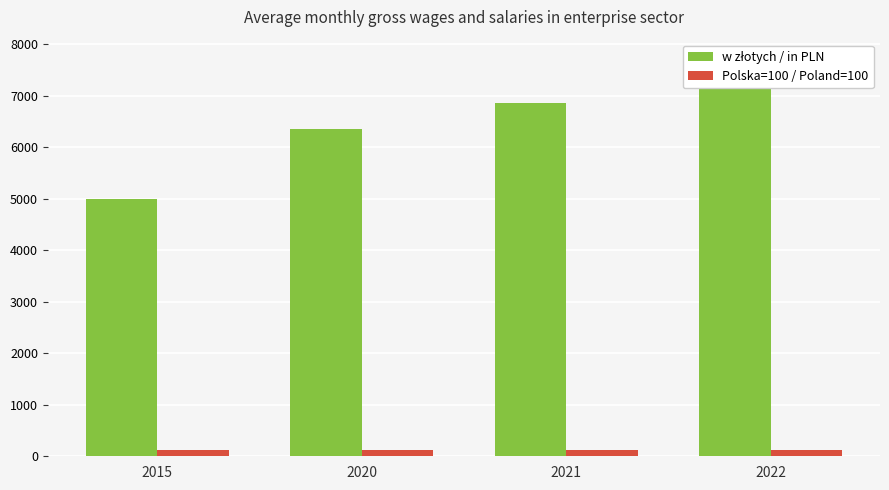

Reading left to right, what are all the values shown in this chart?

w złotych / in PLN: 4991.8	6347.0	6847.1	7699.8
Polska=100 / Poland=100: 121.1	117.3	116.3	115.7